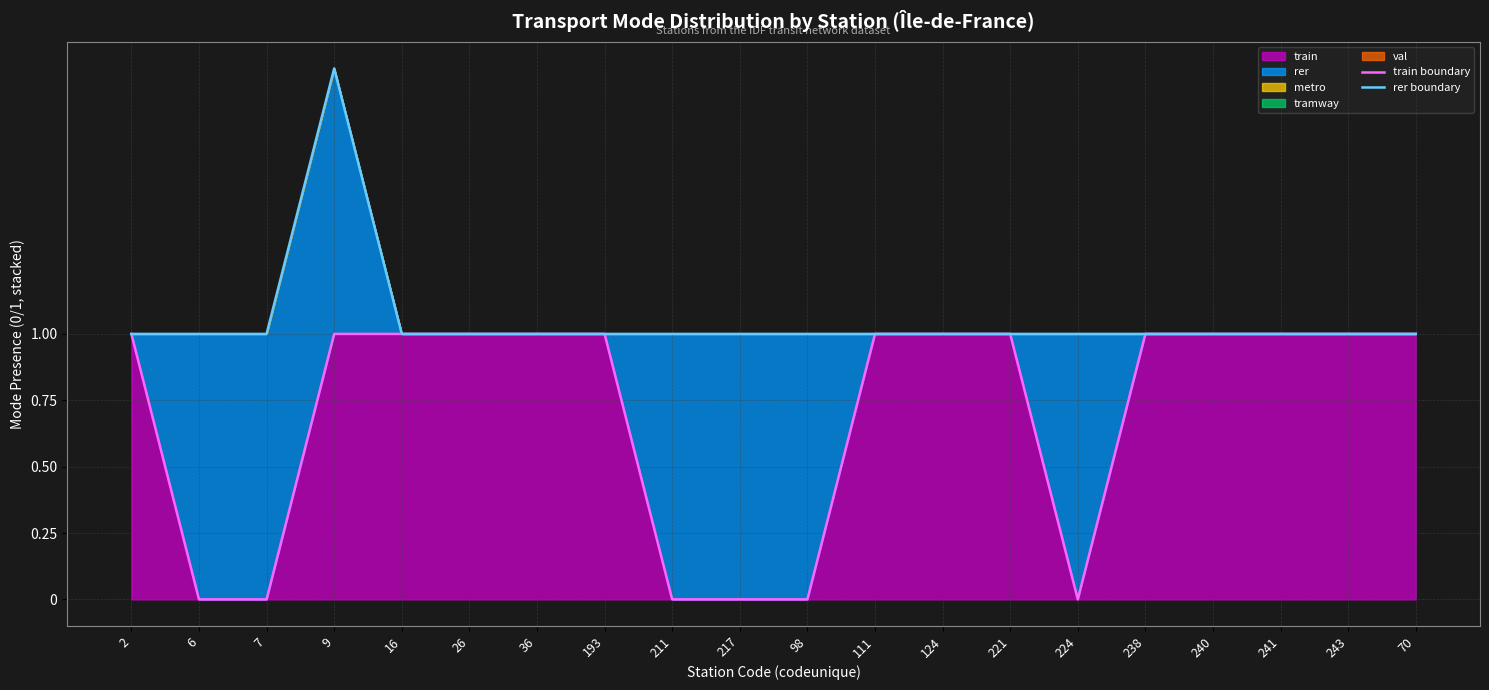

What is the difference between the maximum and minimum values in the rer boundary series?

1